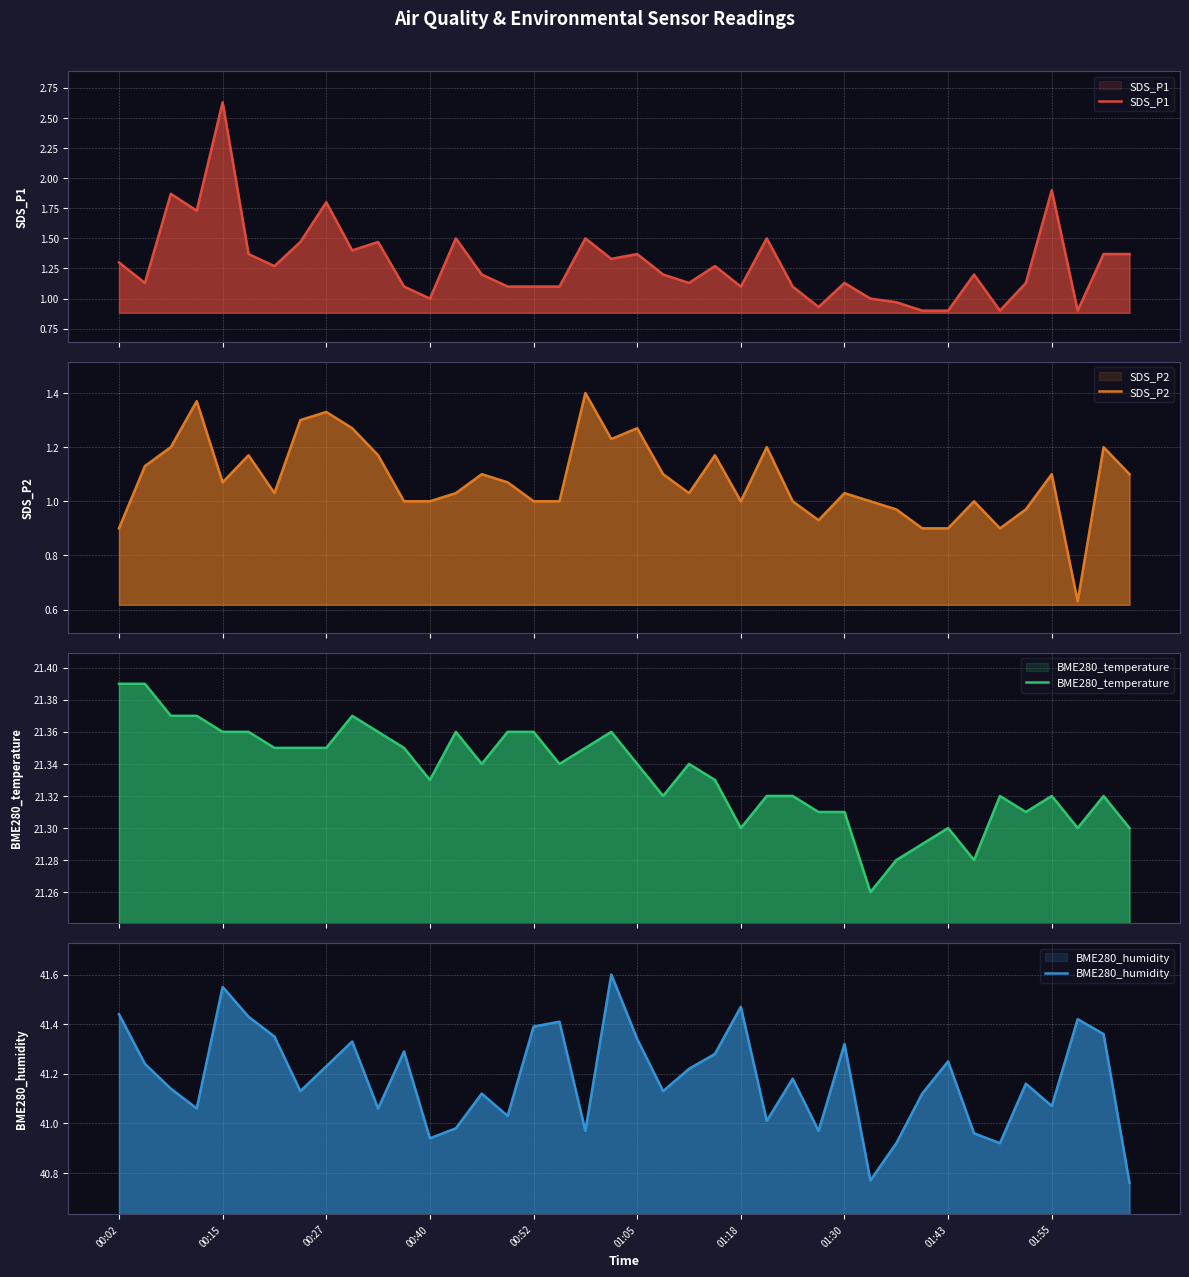

How many lines are shown in the chart?

4